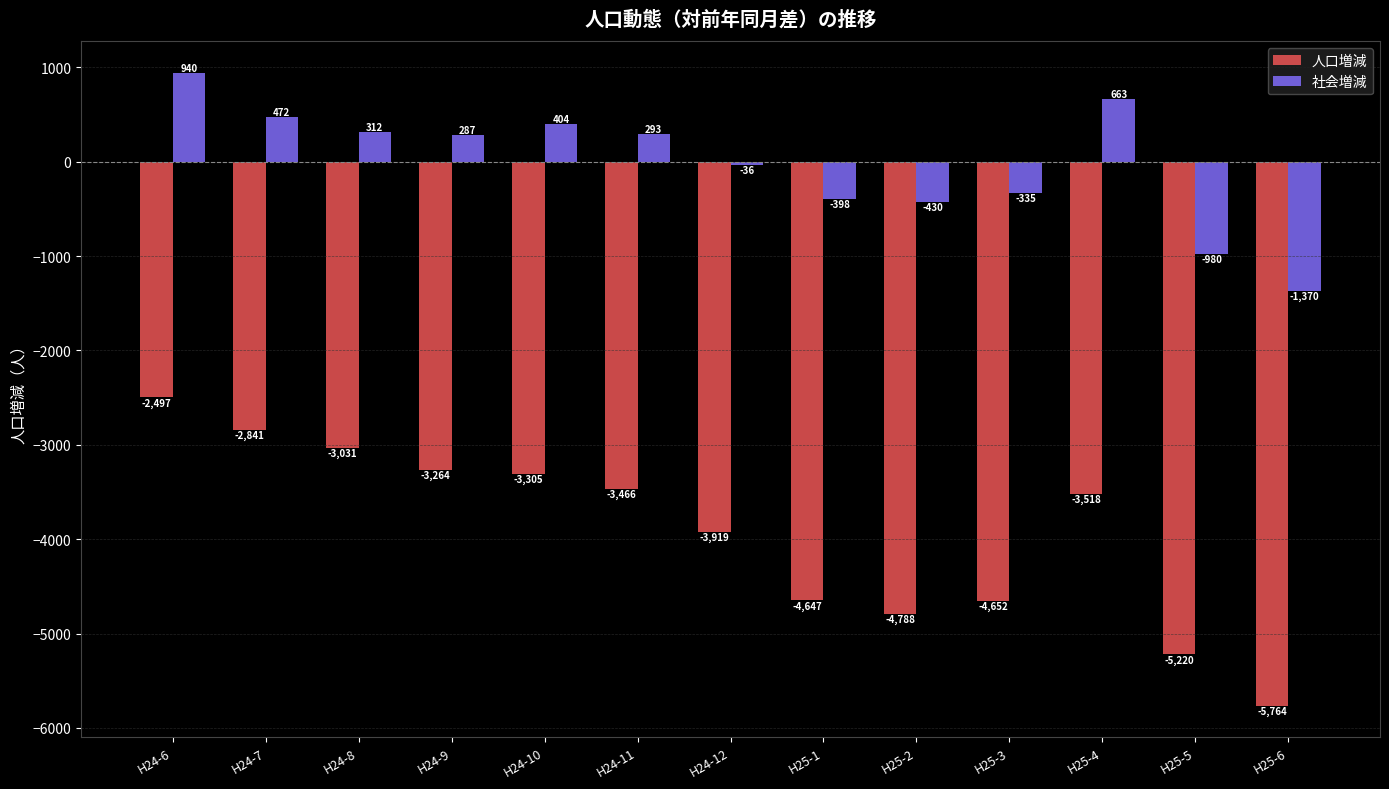

At which label does 社会増減 reach its minimum?

H25-6